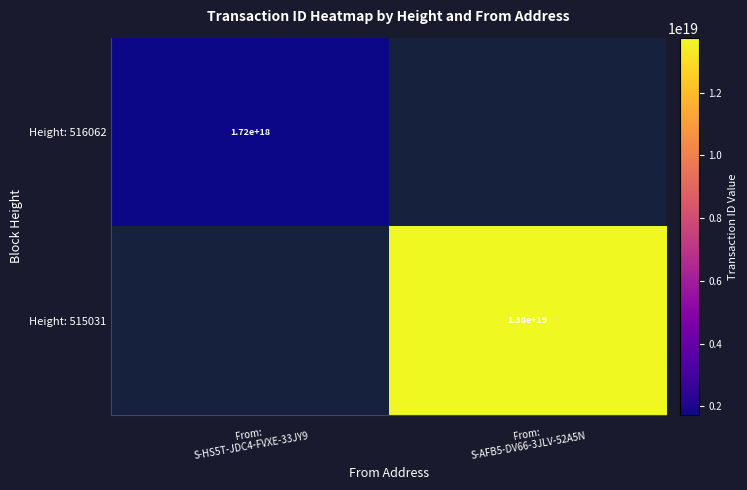

Is the value of Height: 516062 at From: S-AFB5-DV66-3JLV-52A5N greater than the value of Height: 515031 at From: S-AFB5-DV66-3JLV-52A5N?

No